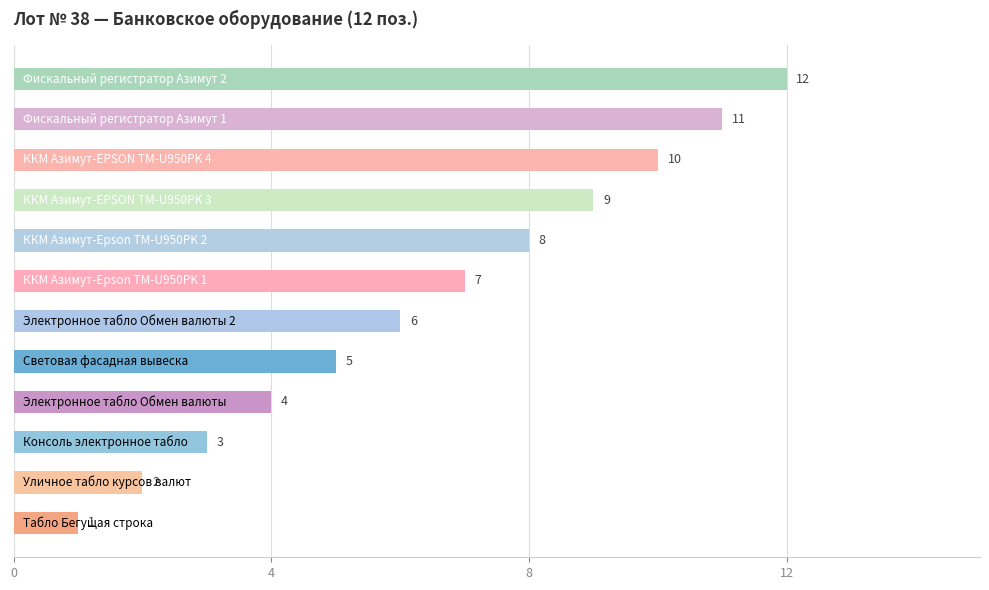

What is the greatest value displayed?

12